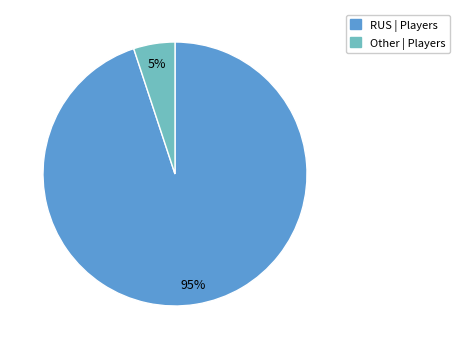

To the nearest percent, what is the average slice percentage?

50%